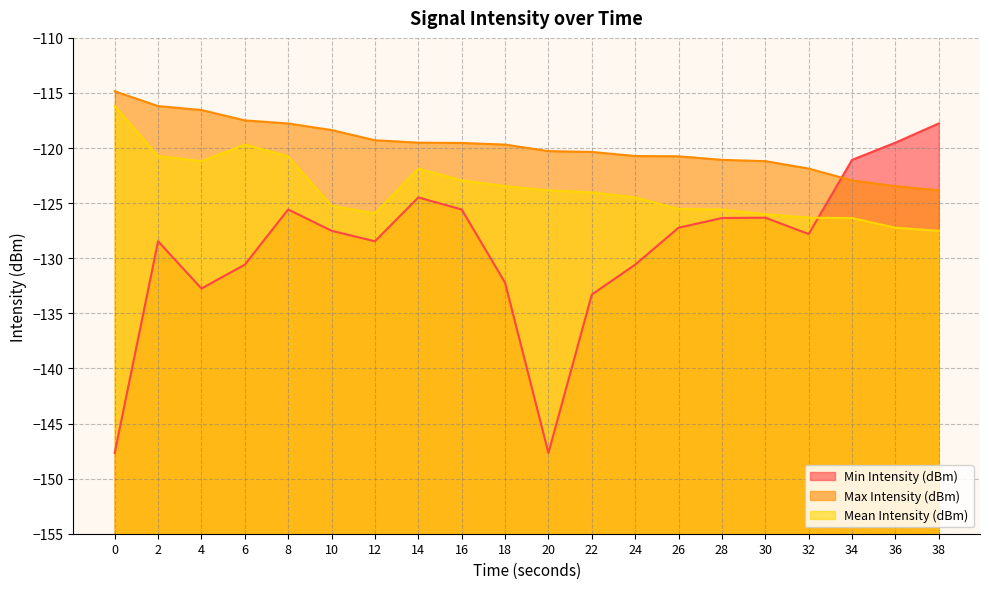

What is the highest value of the Mean Intensity (dBm) series?

-116.2